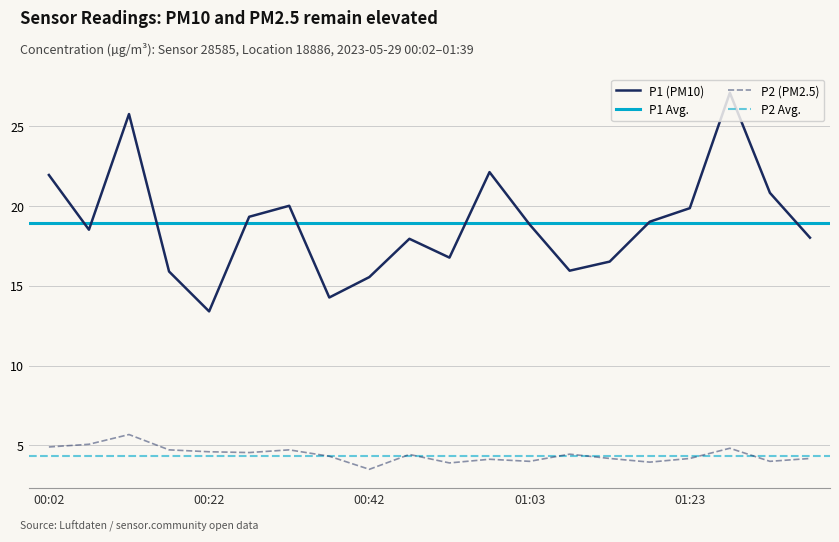

How many values in the P2 series are below 4?

3